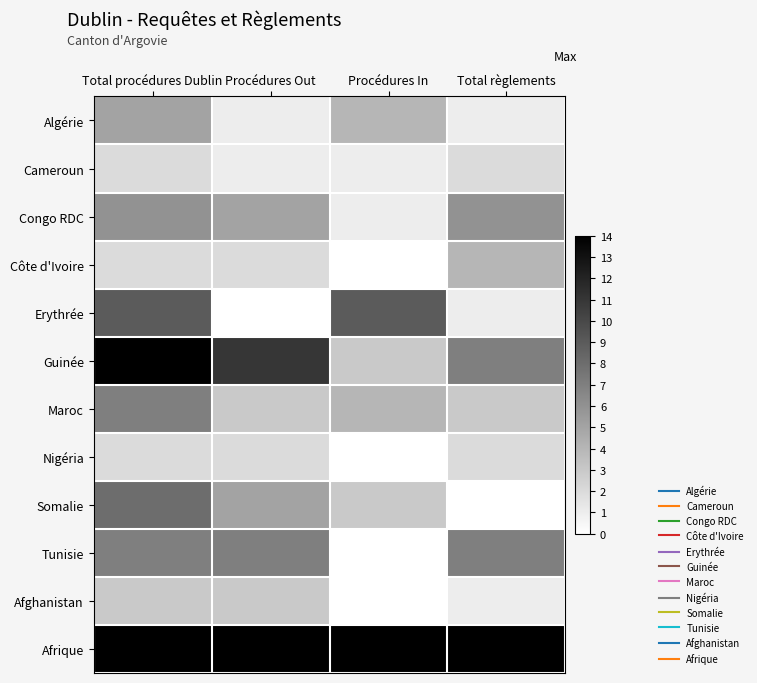

How many series are shown in this chart?

12